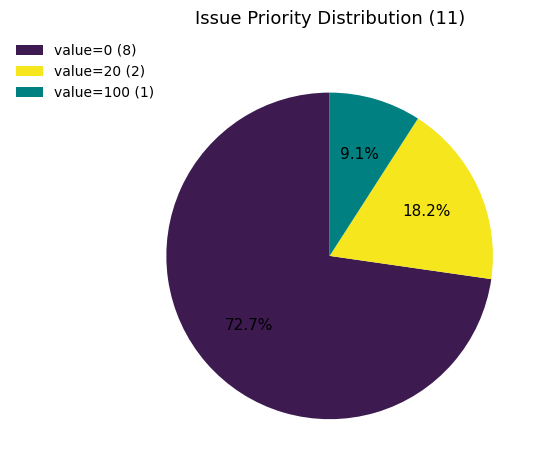

To the nearest percent, what is the difference between the largest and smallest slice percentages?

64%